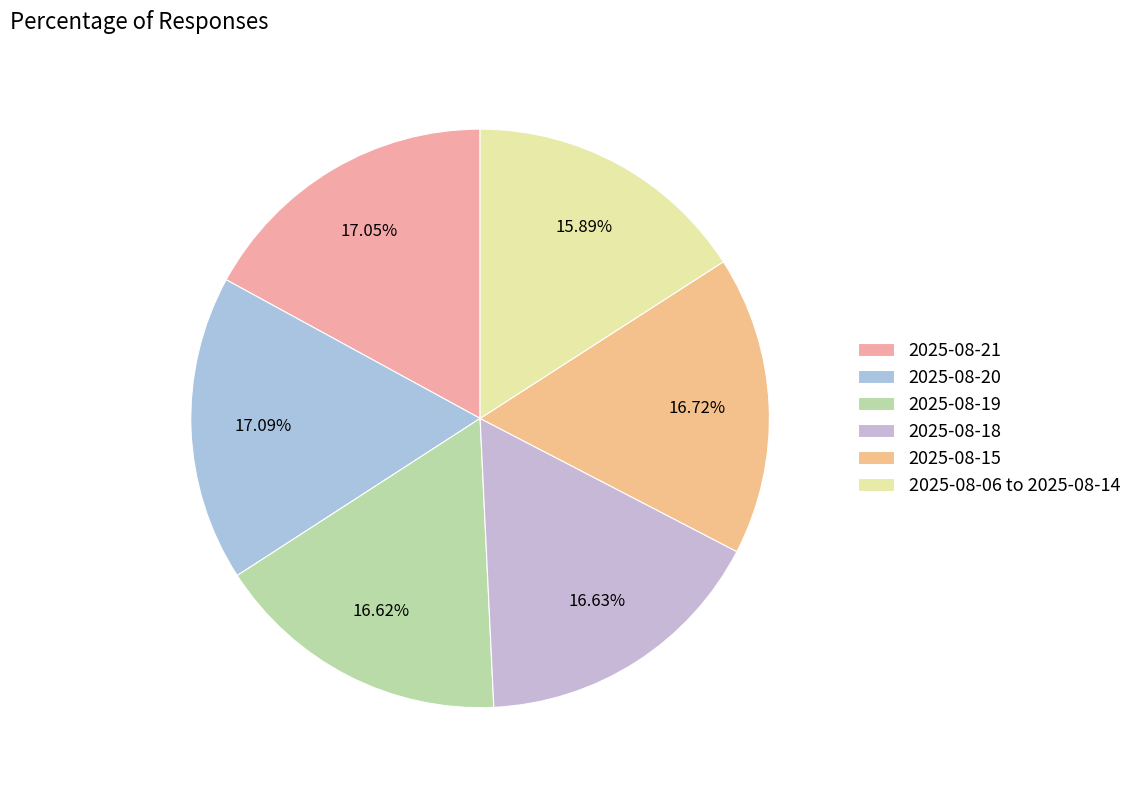

How many segments does this pie chart have?

6